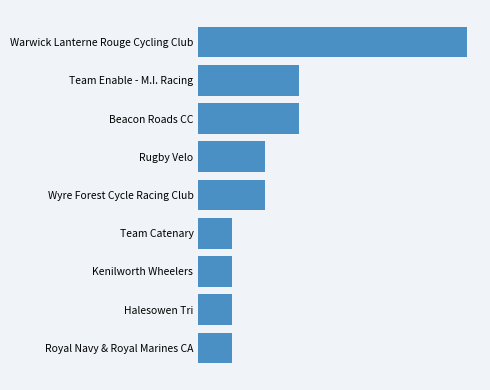

What is the difference between the maximum and second lowest values?

7